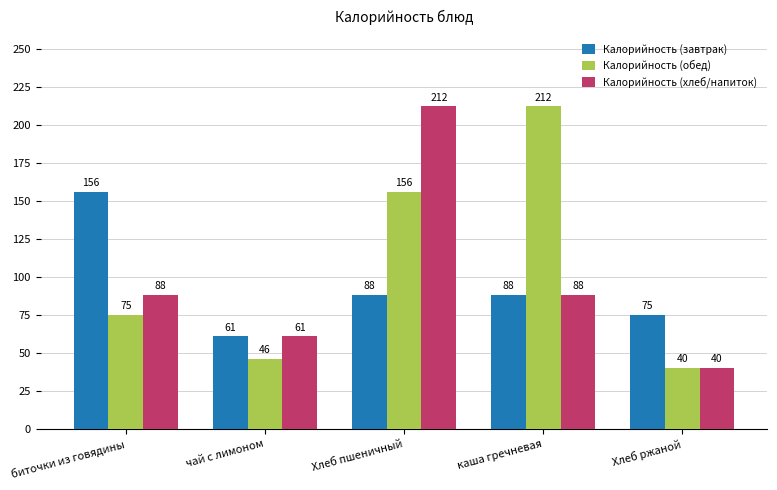

List the series in order of their overall mean, highest first.

Калорийность (обед), Калорийность (хлеб/напиток), Калорийность (завтрак)